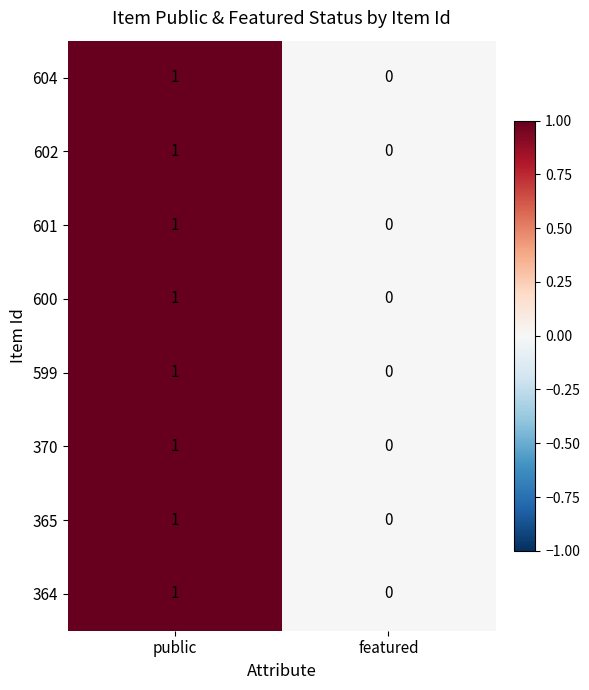

How many series are shown in this chart?

8